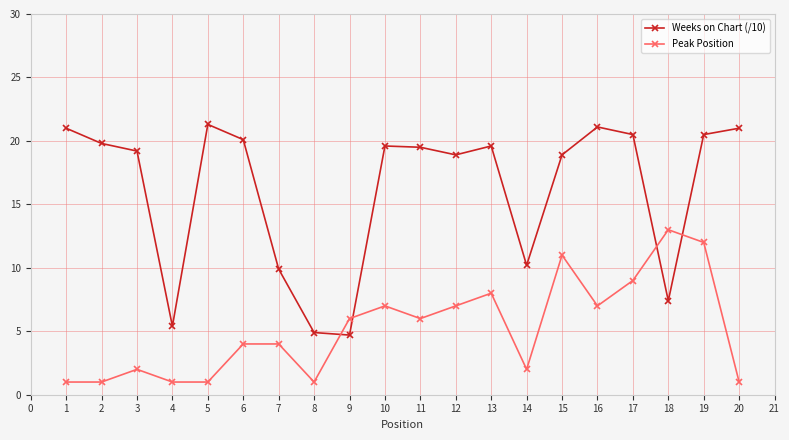

True or false: Peak Position has a value of 14.6 at 15.

False